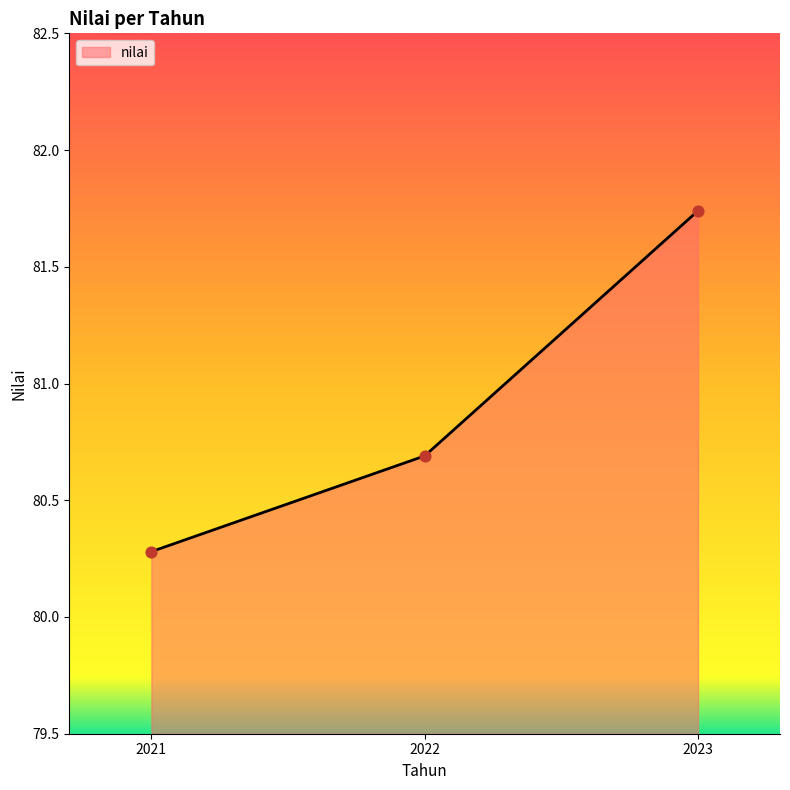

Which has a higher value, 2022 or 2023?

2023